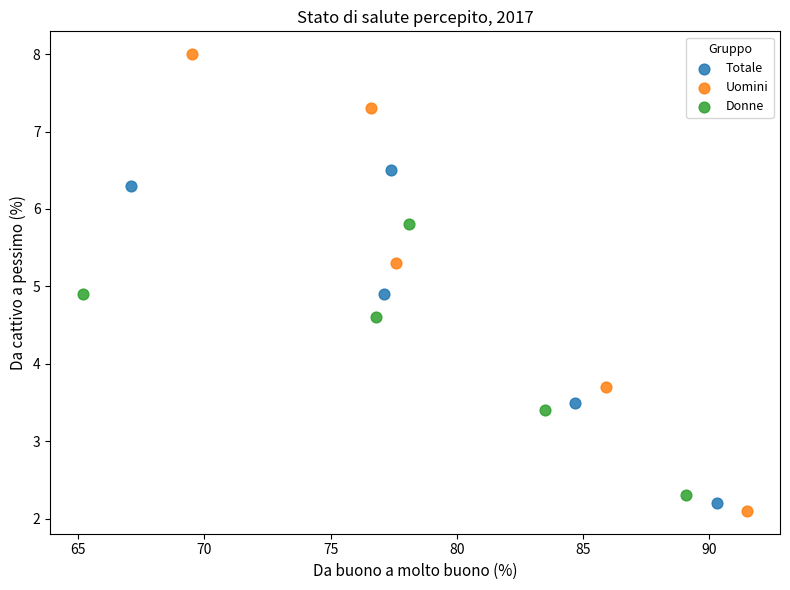

Which series has the largest Y range (max minus min)?

Uomini